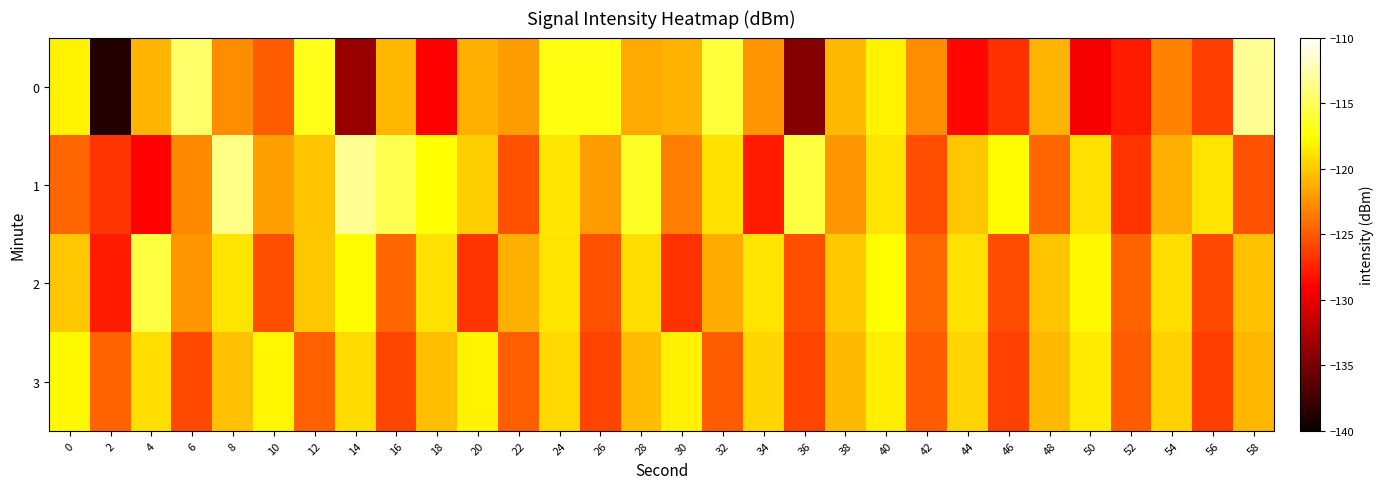

Which series has the largest total across all categories?

1